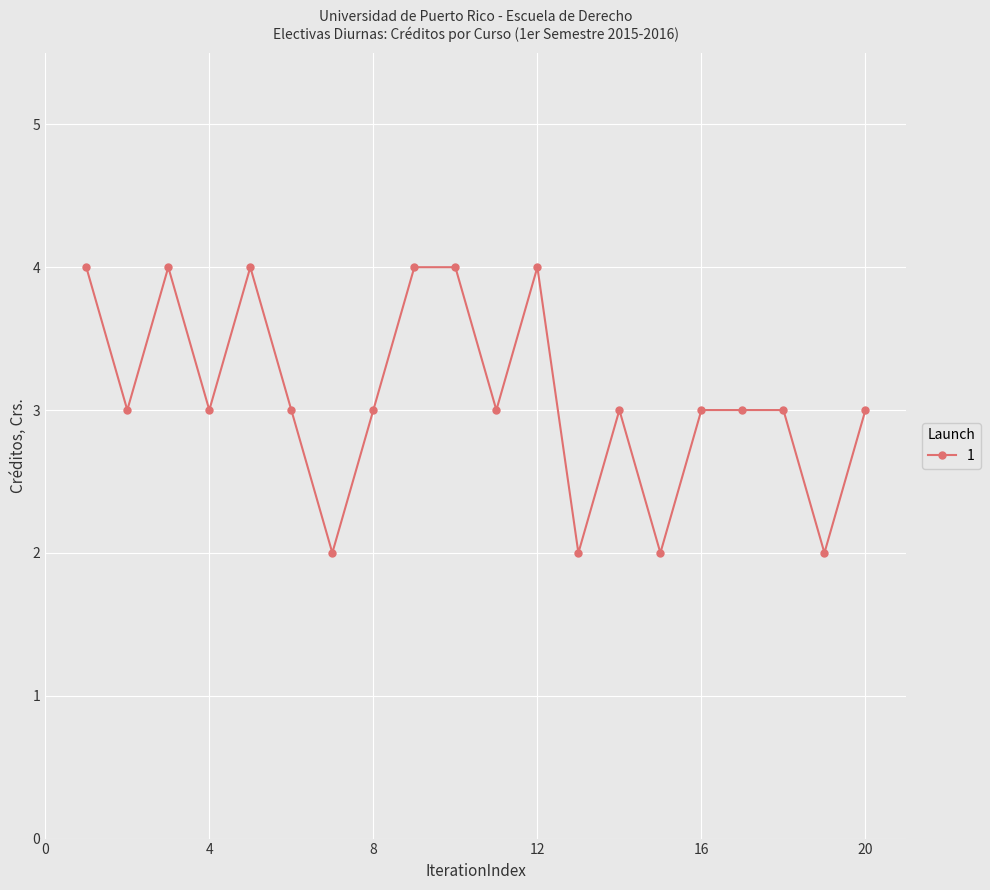

What is the difference between the maximum and minimum values?

2